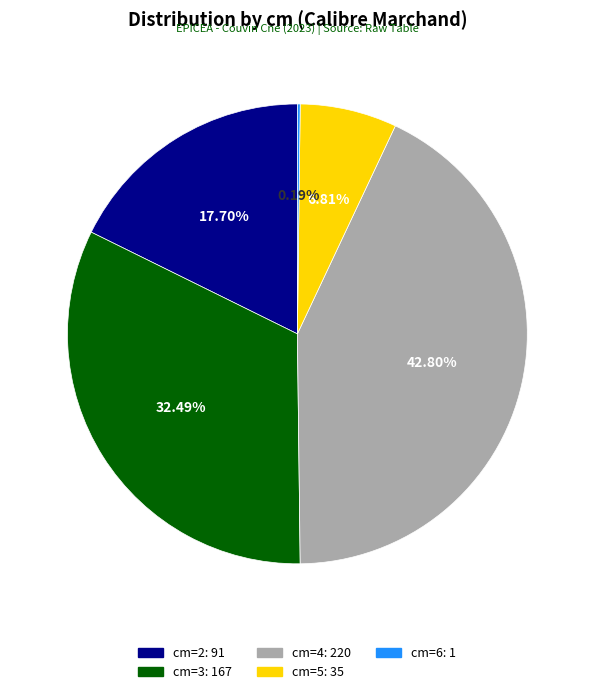

Is there a majority slice in this chart?

No